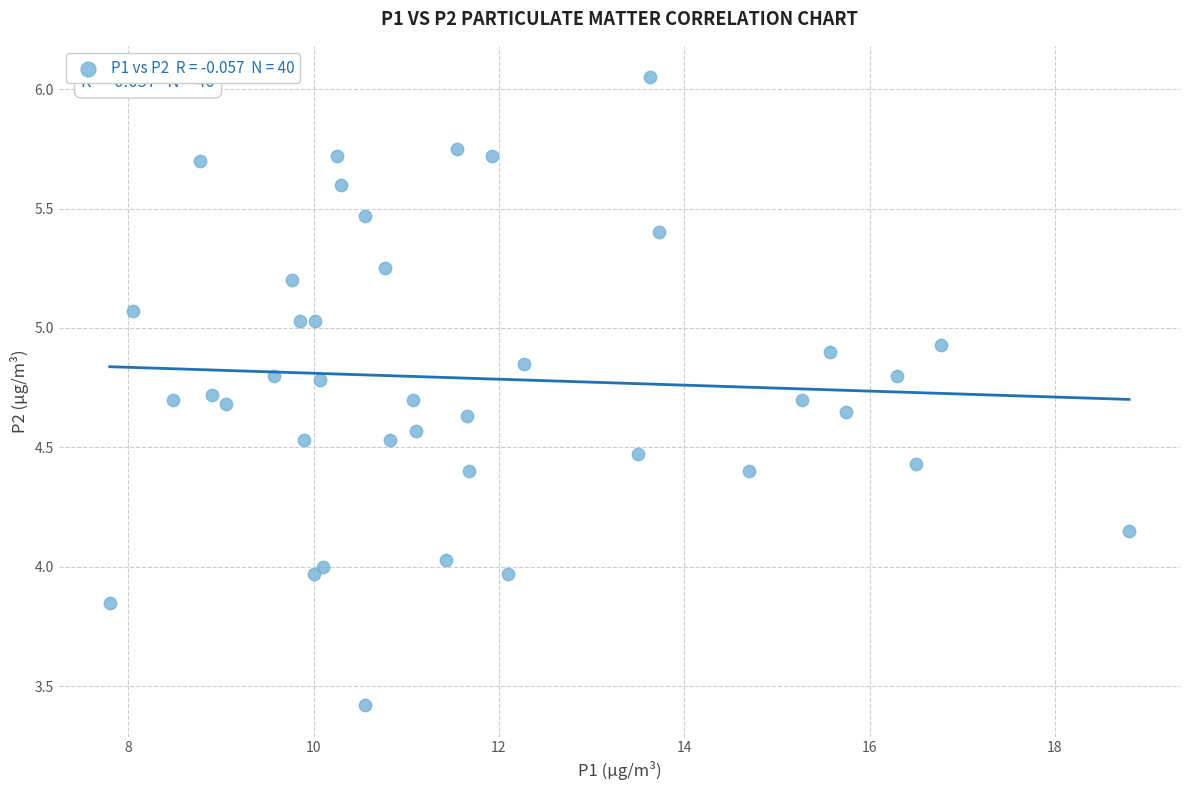

What is the range of X values (max minus min)?

11.0